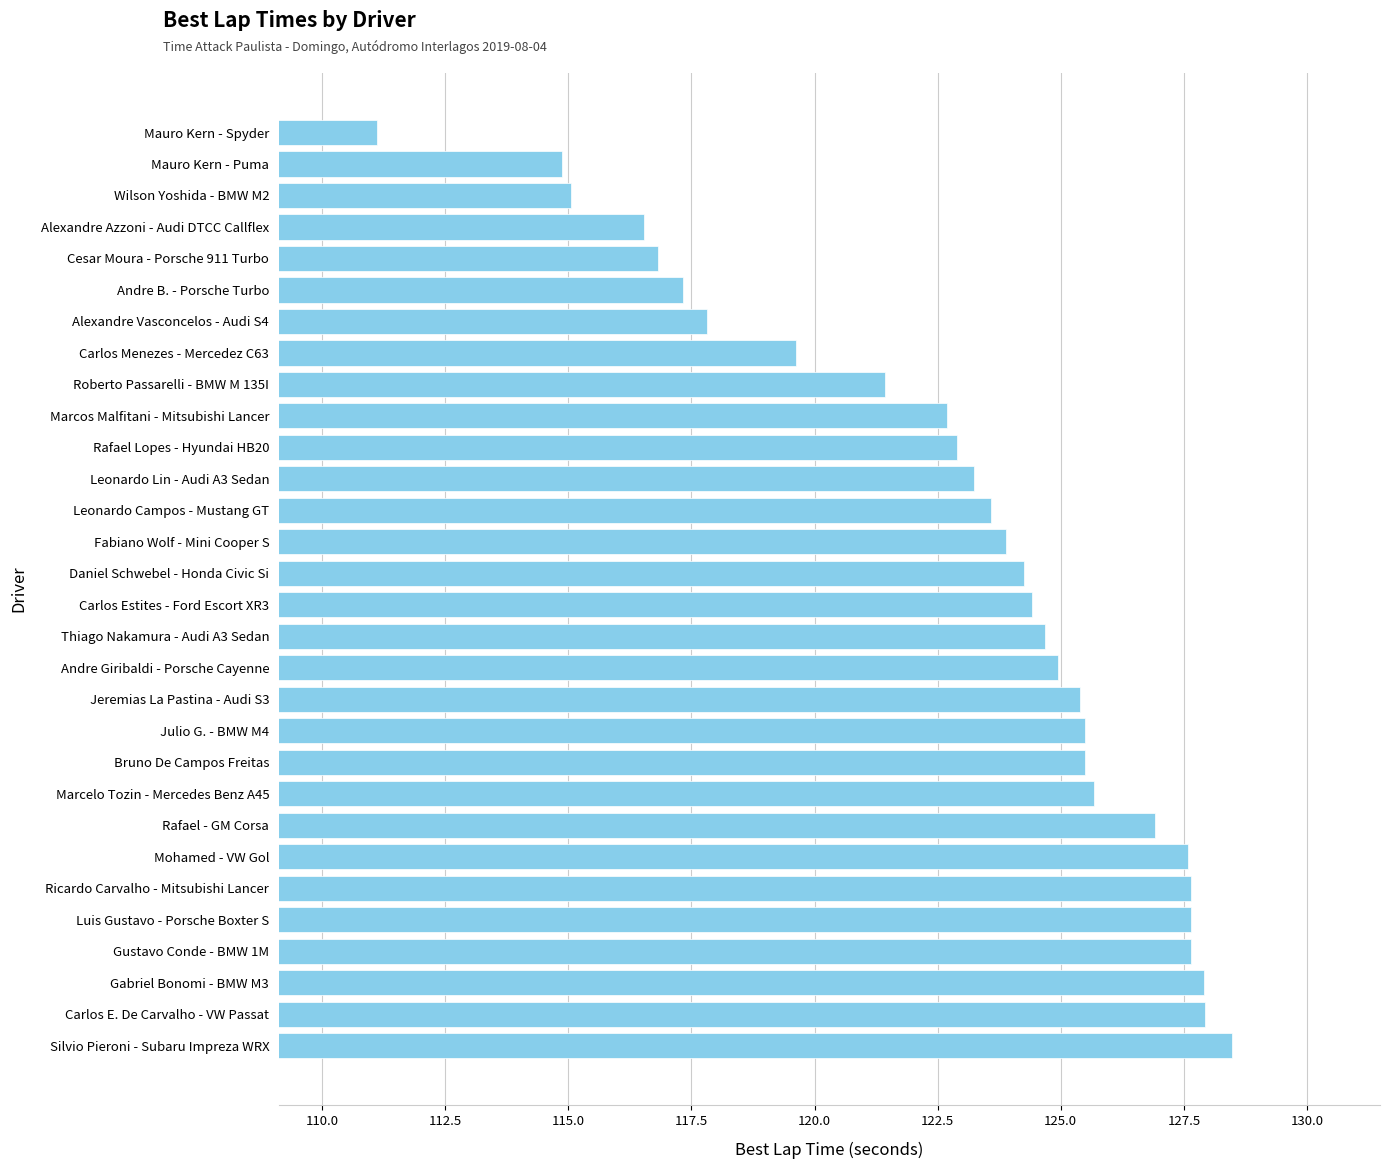

True or false: the data shows 123.2 at Leonardo Lin - Audi A3 Sedan.

True